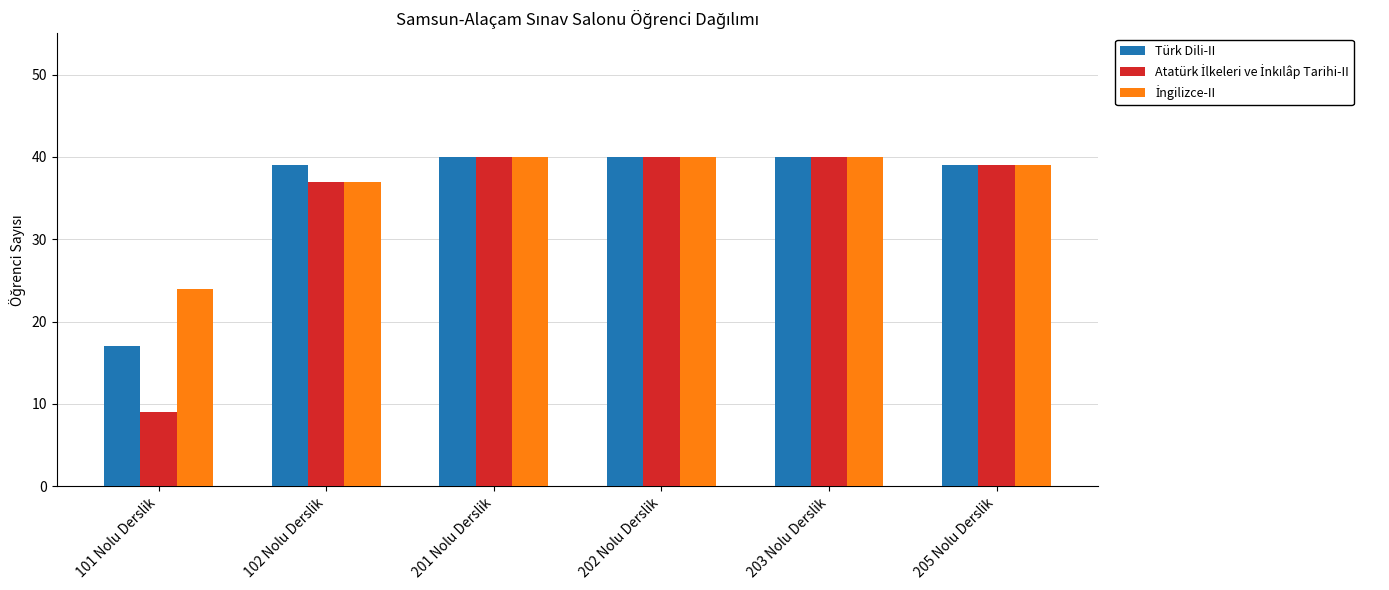

What is the total value across all series at 102 Nolu Derslik?

113